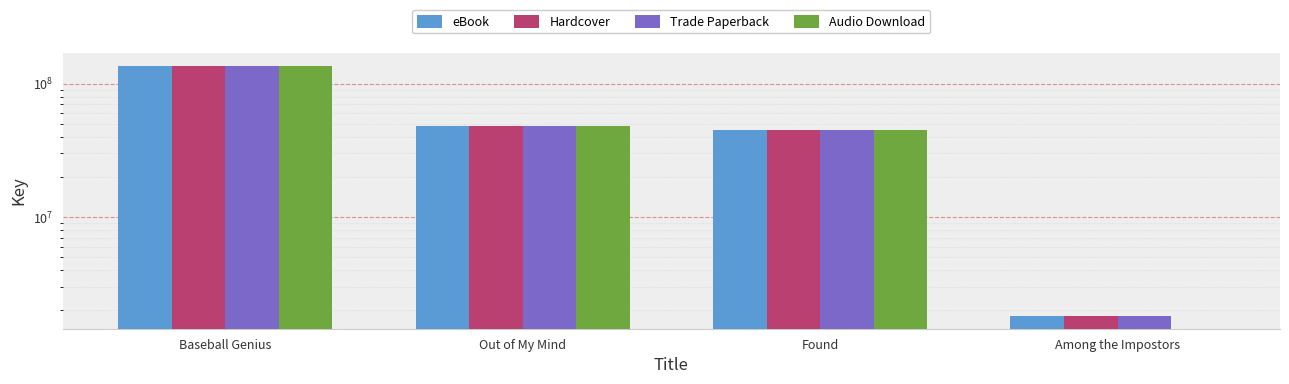

What position from the right is Out of My Mind?

3